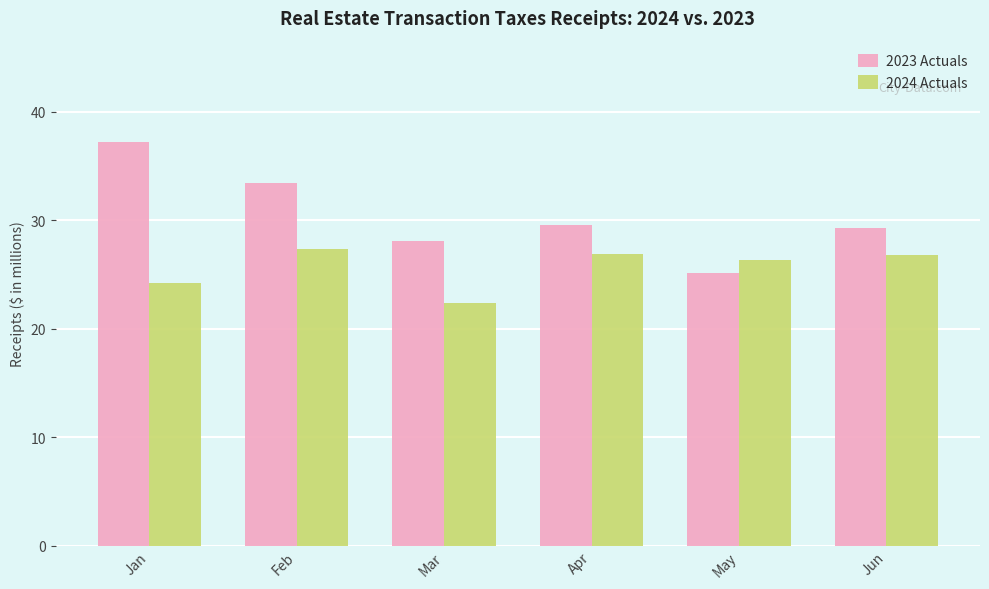

How many values in the 2023 Actuals series are below 29?

2